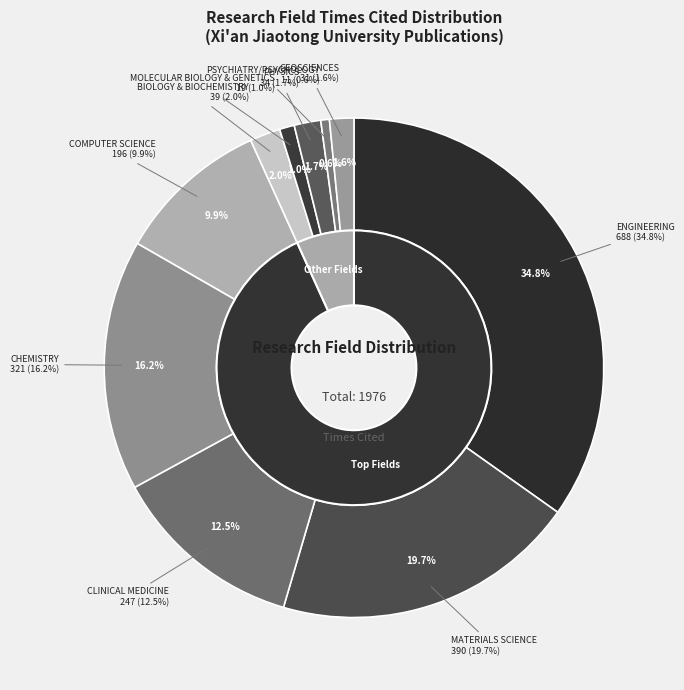

What is the change in value from CHEMISTRY to GEOSCIENCES?

-290